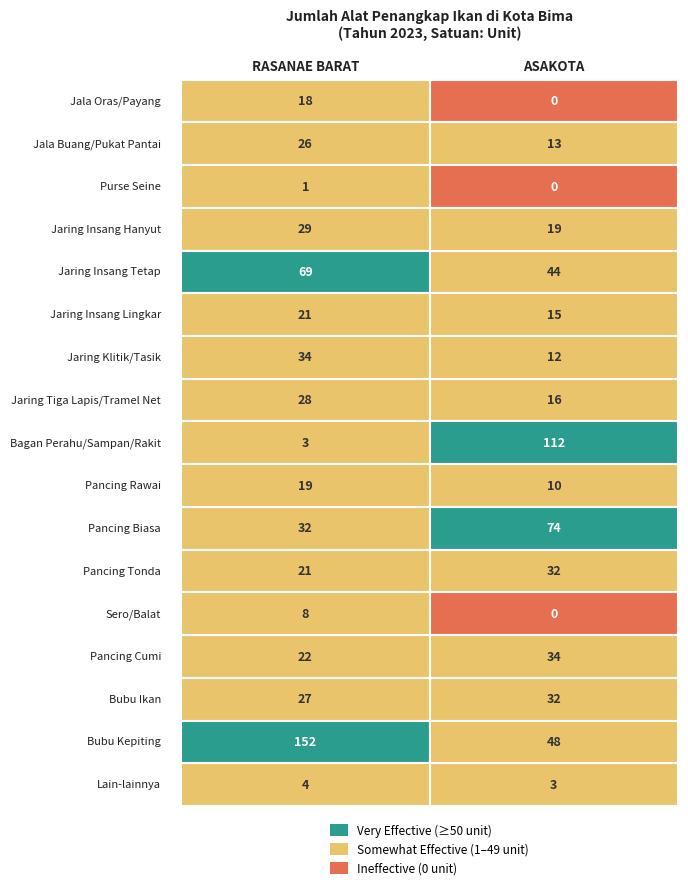

How many data points in Pancing Cumi are less than 34?

1